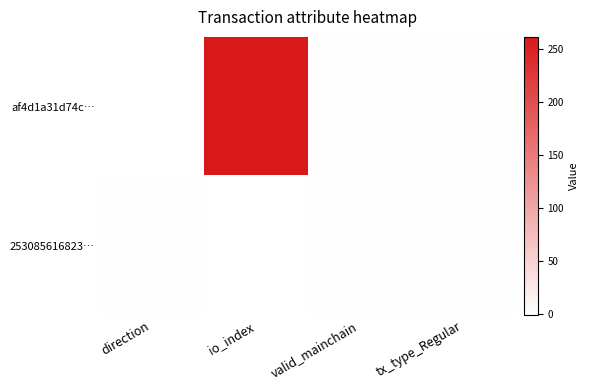

List the series in order of their overall mean, lowest first.

253085616823…, af4d1a31d74c…